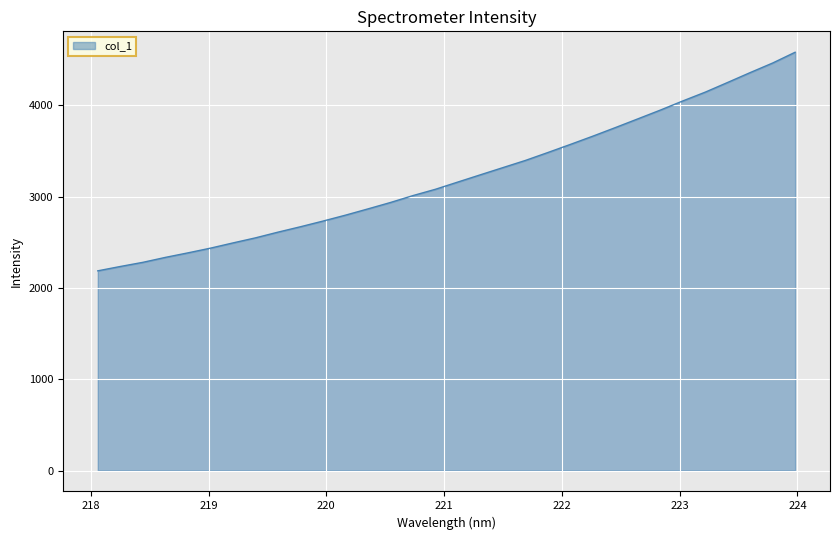

How many lines are shown in the chart?

1